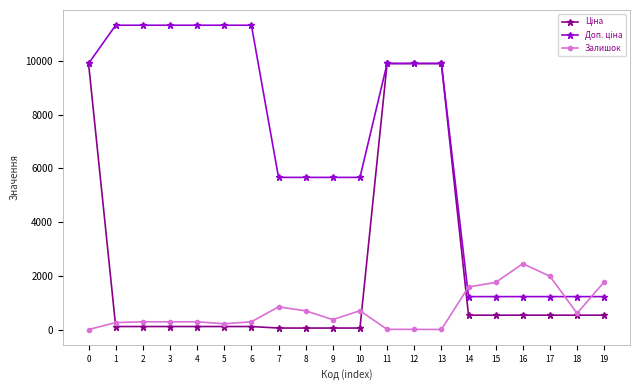

List the series in order of their peak value, highest first.

Доп. ціна, Ціна, Залишок